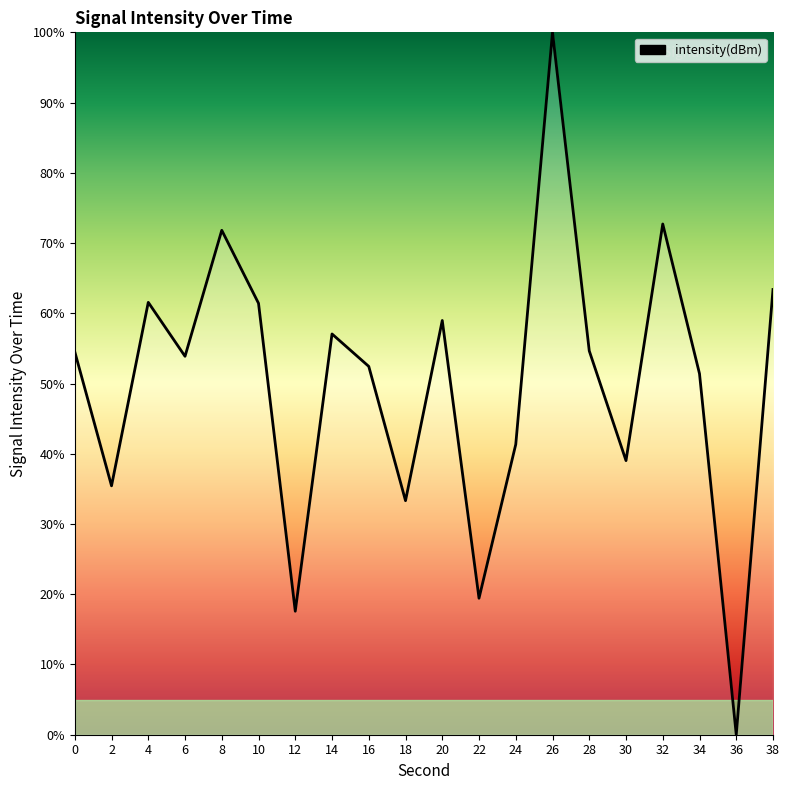

How many interior local peaks (higher than both neighbors) does the data have?

6